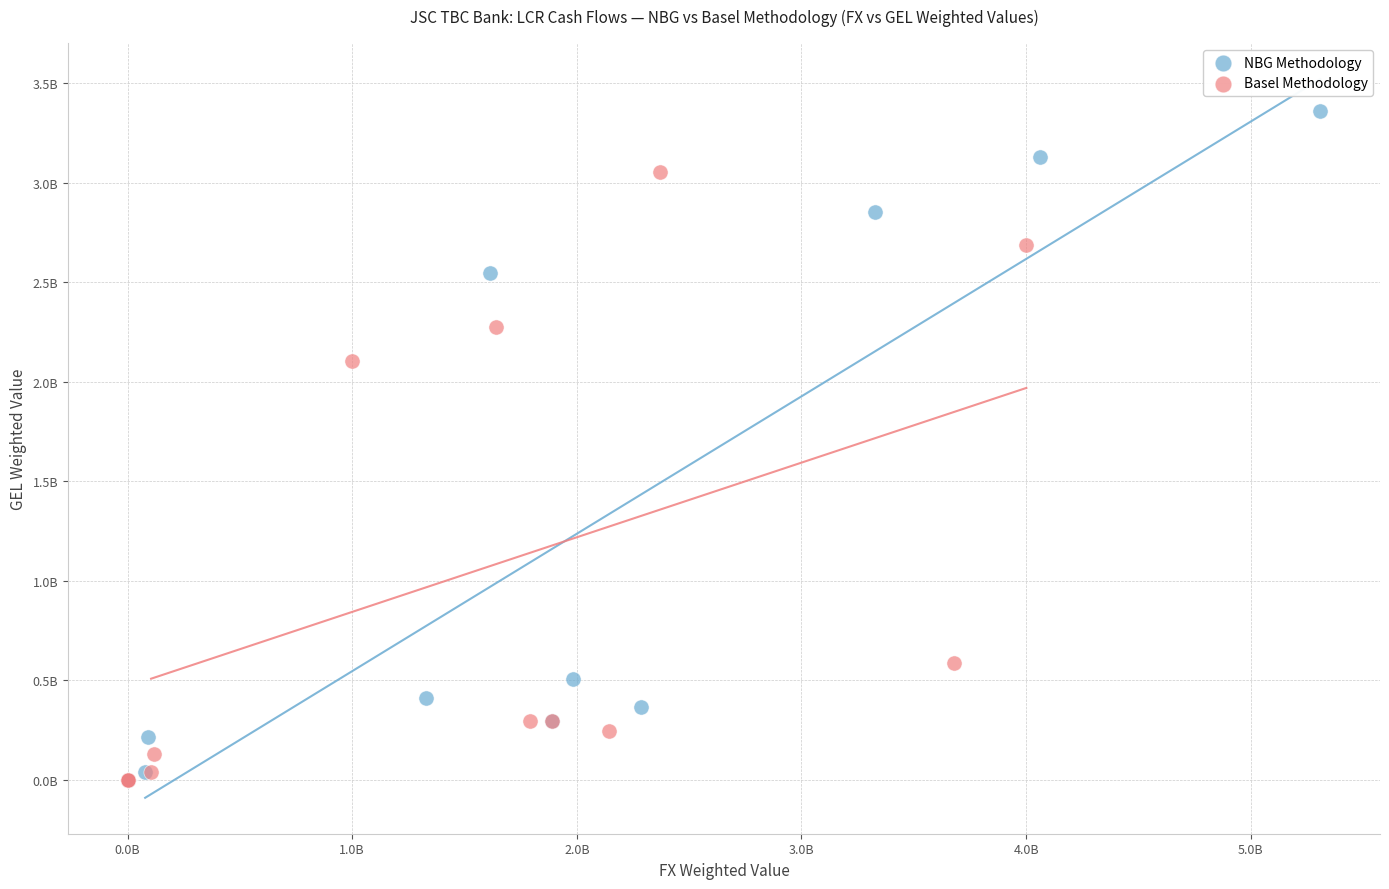

Which series has the largest Y range (max minus min)?

NBG Methodology